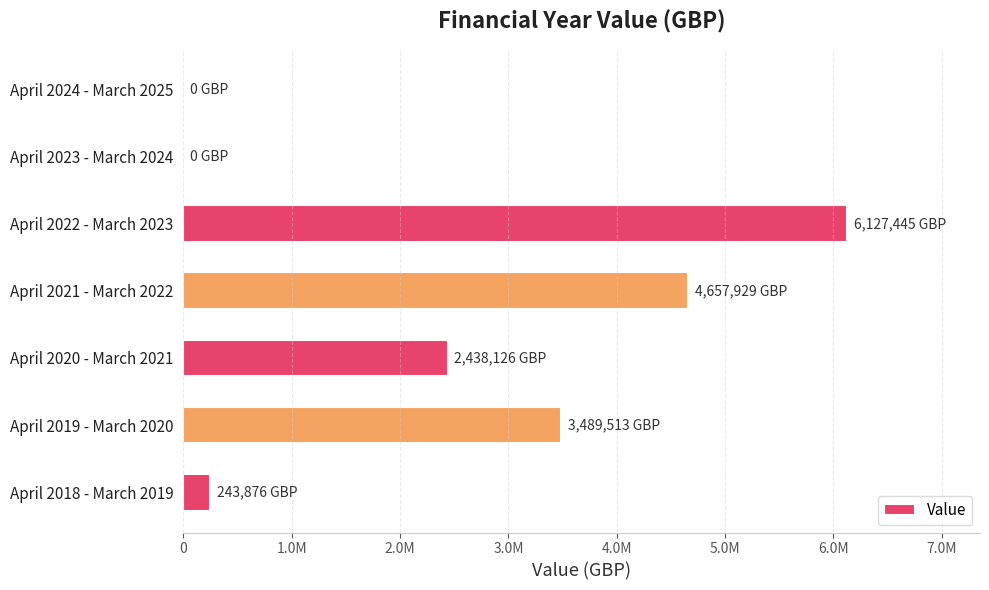

Where is the data nearest to the value 3063722?

April 2019 - March 2020